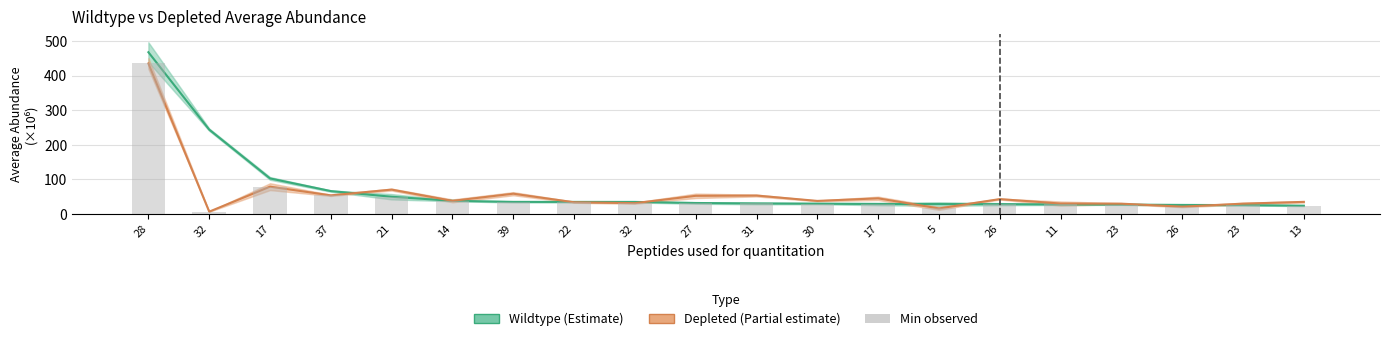

Rank the categories by Depleted value from highest to lowest.

28, 17, 21, 39, 37, 31, 27, 17, 26, 14, 30, 13, 22, 32, 11, 23, 23, 26, 5, 32